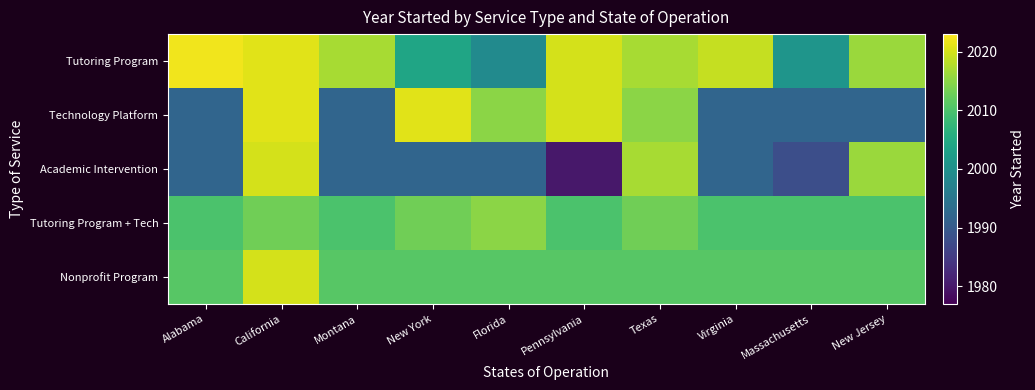

What is the total value across all series at Texas?

10073